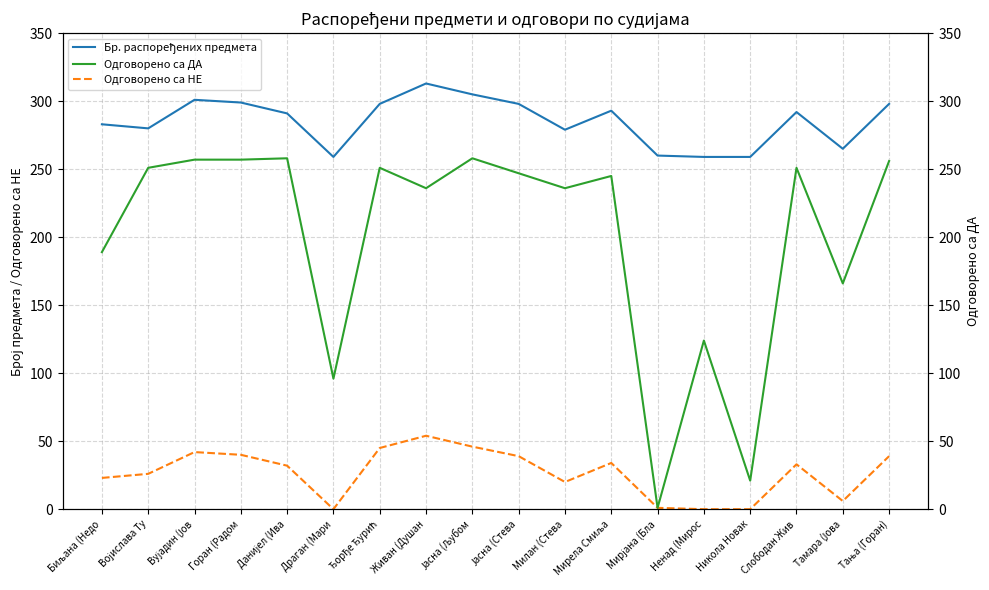

How many lines are shown in the chart?

3